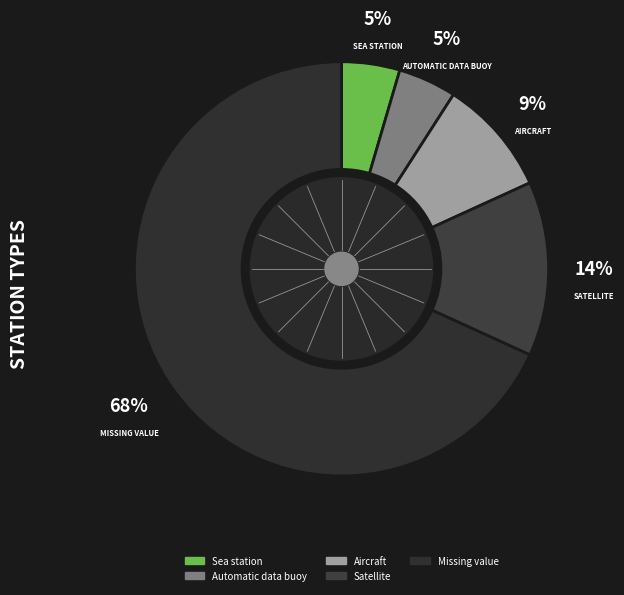

True or false: Aircraft accounts for 3% of the total.

False